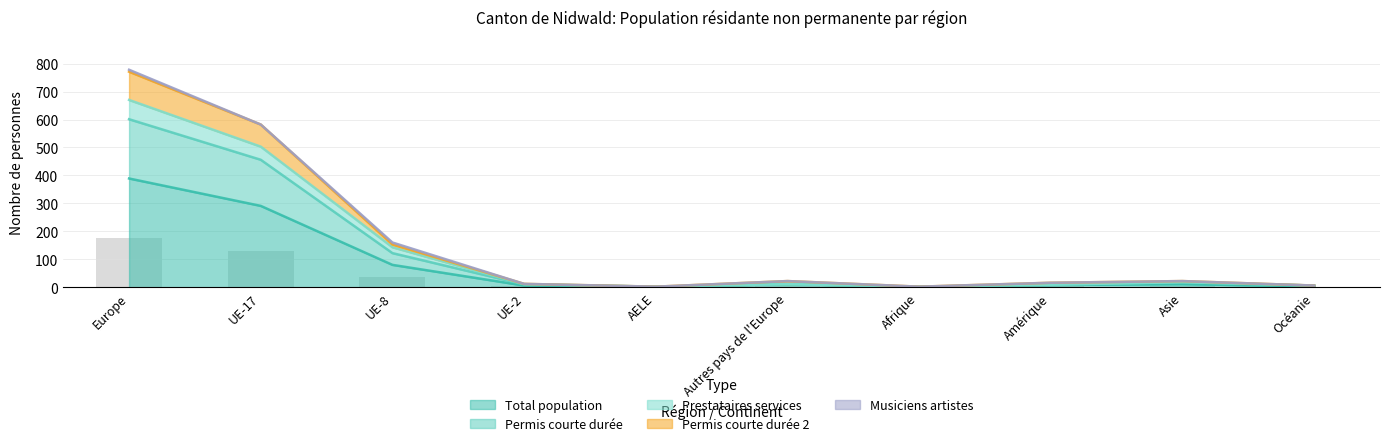

Is the value of Permis courte durée at Amérique greater than the value of Total population at UE-8?

No